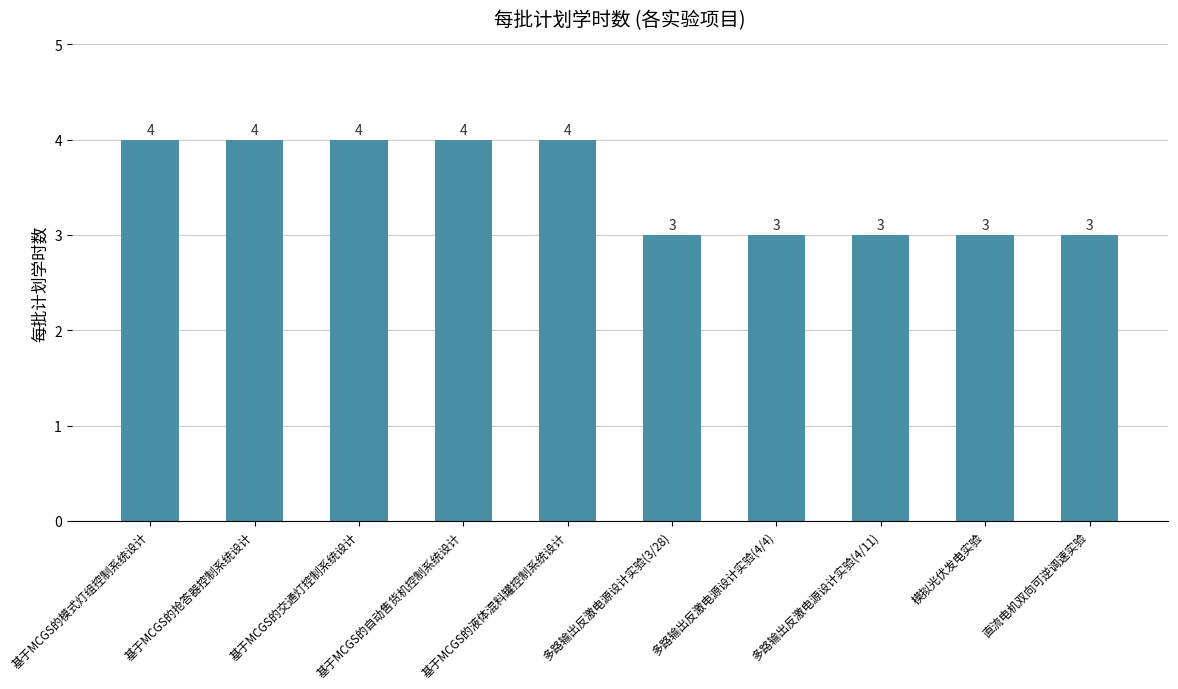

What is the approximate value at 多路输出反激电源设计实验(4/4)?

3